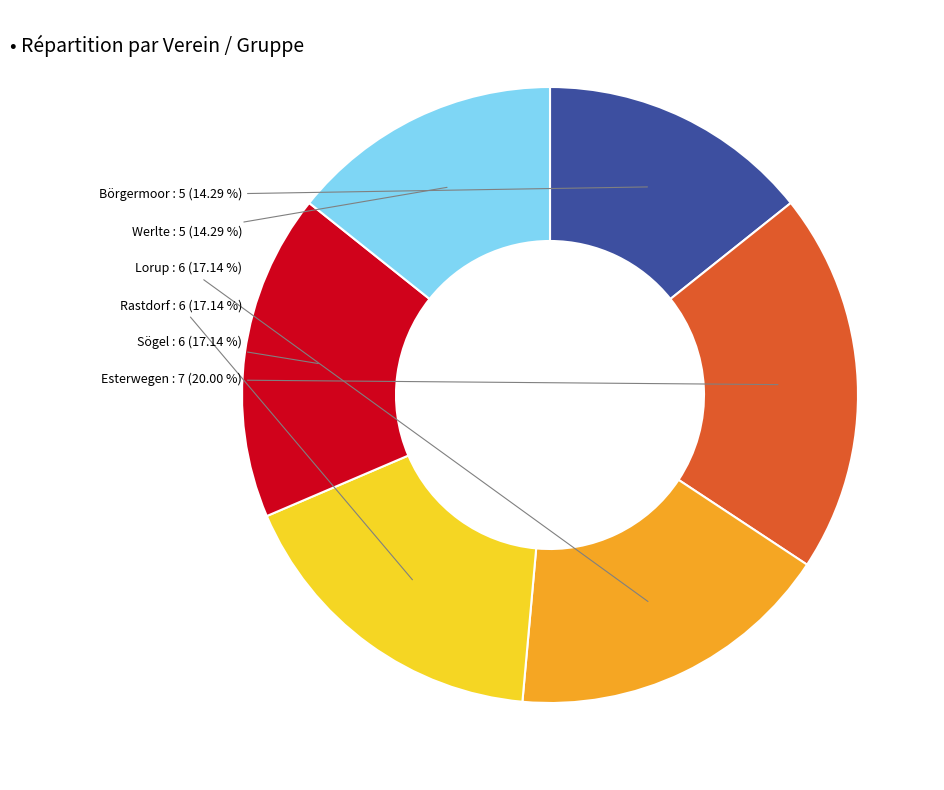

Does any single category account for the majority?

No